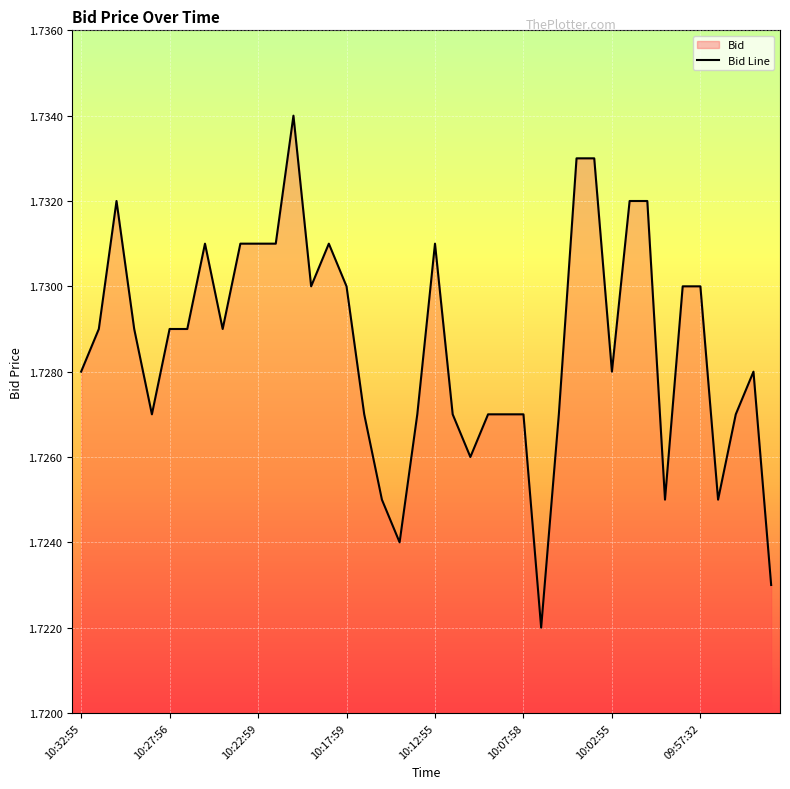

Count the values in the range 1 to 2.

40